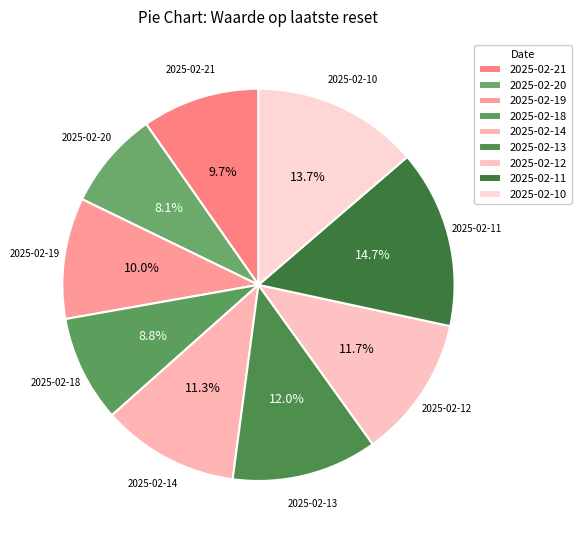

How many slices are in this pie chart?

9